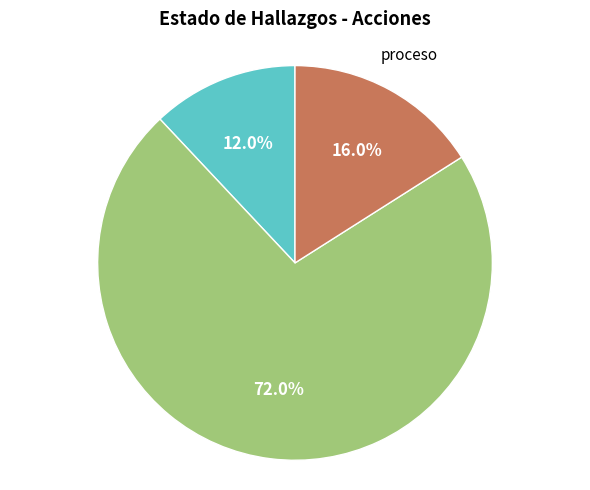

How much of the chart is everything except proceso?

84.0%